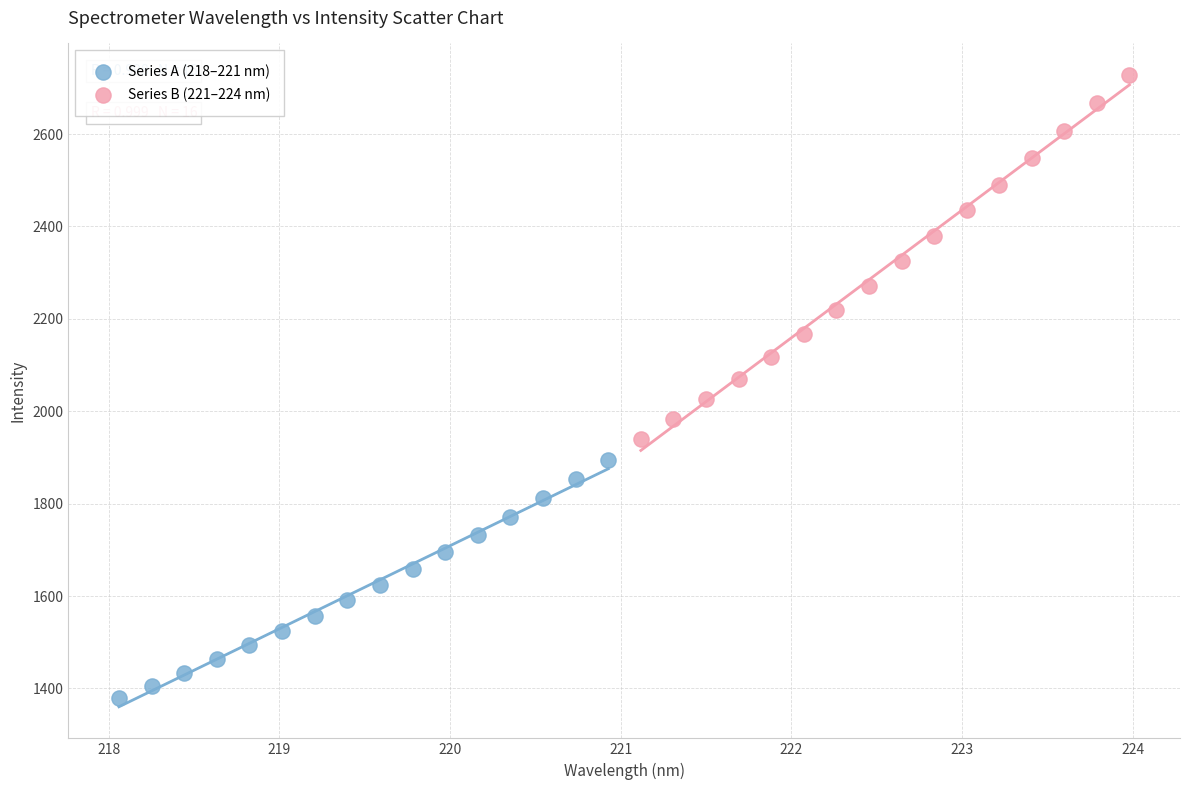

Which series reaches the maximum Y coordinate?

Series B (221–224 nm)